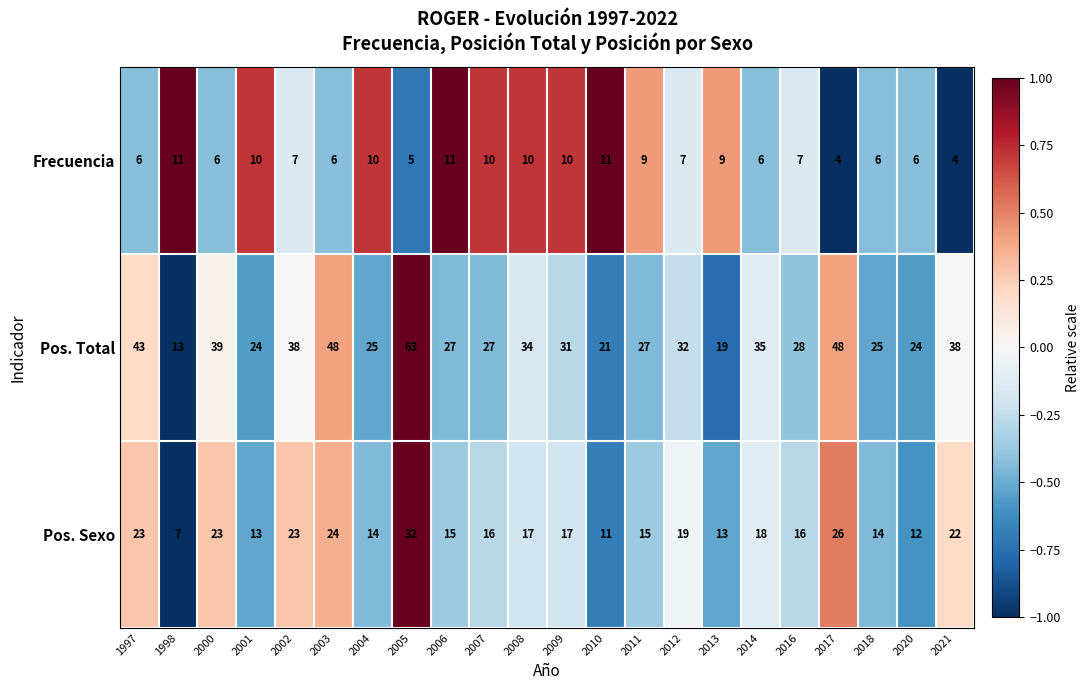

What is the difference between the highest and lowest values at 2003?

42